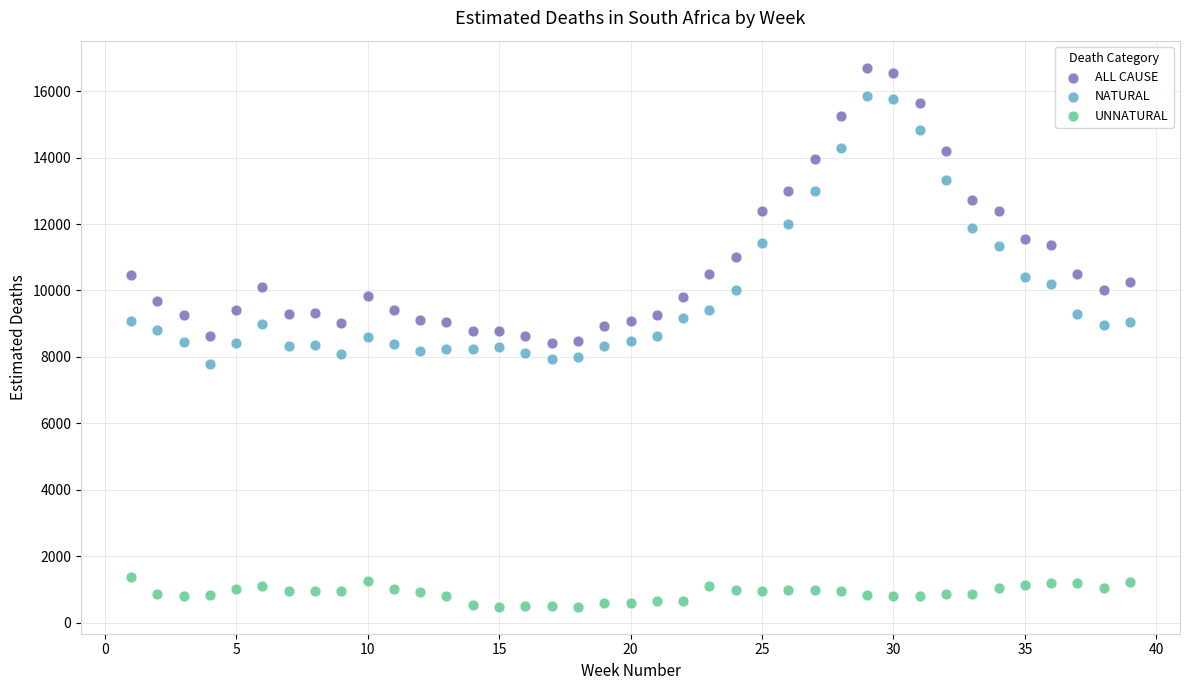

Which series reaches the maximum Y coordinate?

ALL CAUSE